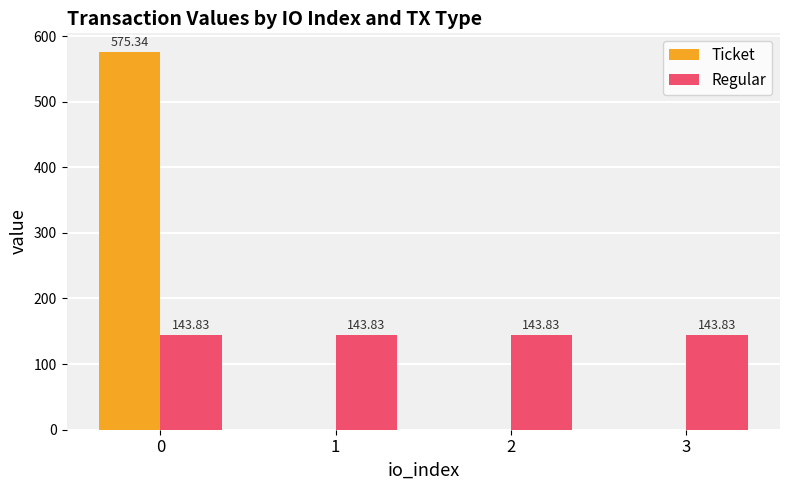

What are all the series names shown in the legend?

Ticket, Regular